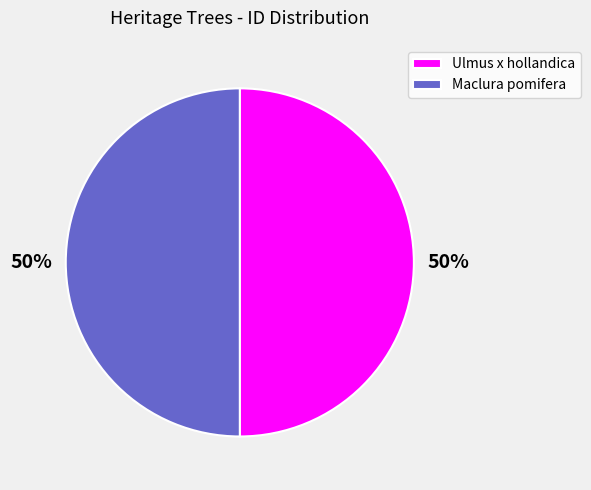

To the nearest percent, what is the combined percentage of Maclura pomifera and Ulmus x hollandica?

100%